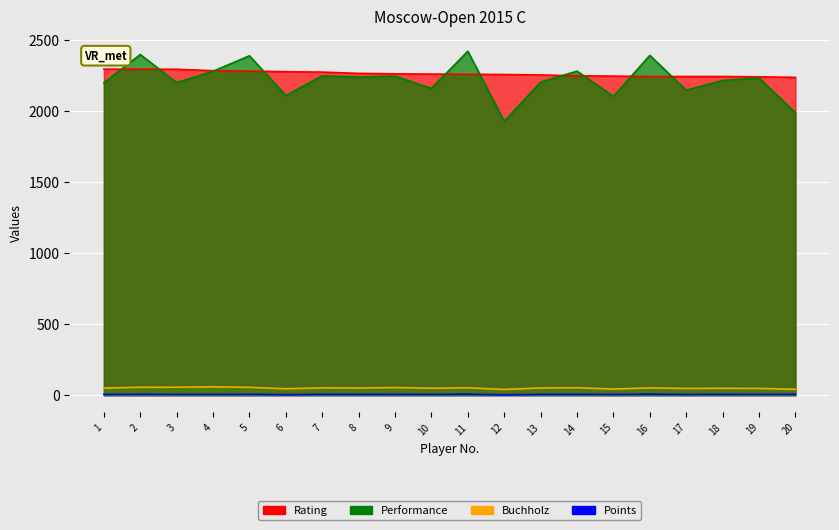

Rank the series by their maximum value, from lowest to highest.

Points, Buchholz, Rating, Performance